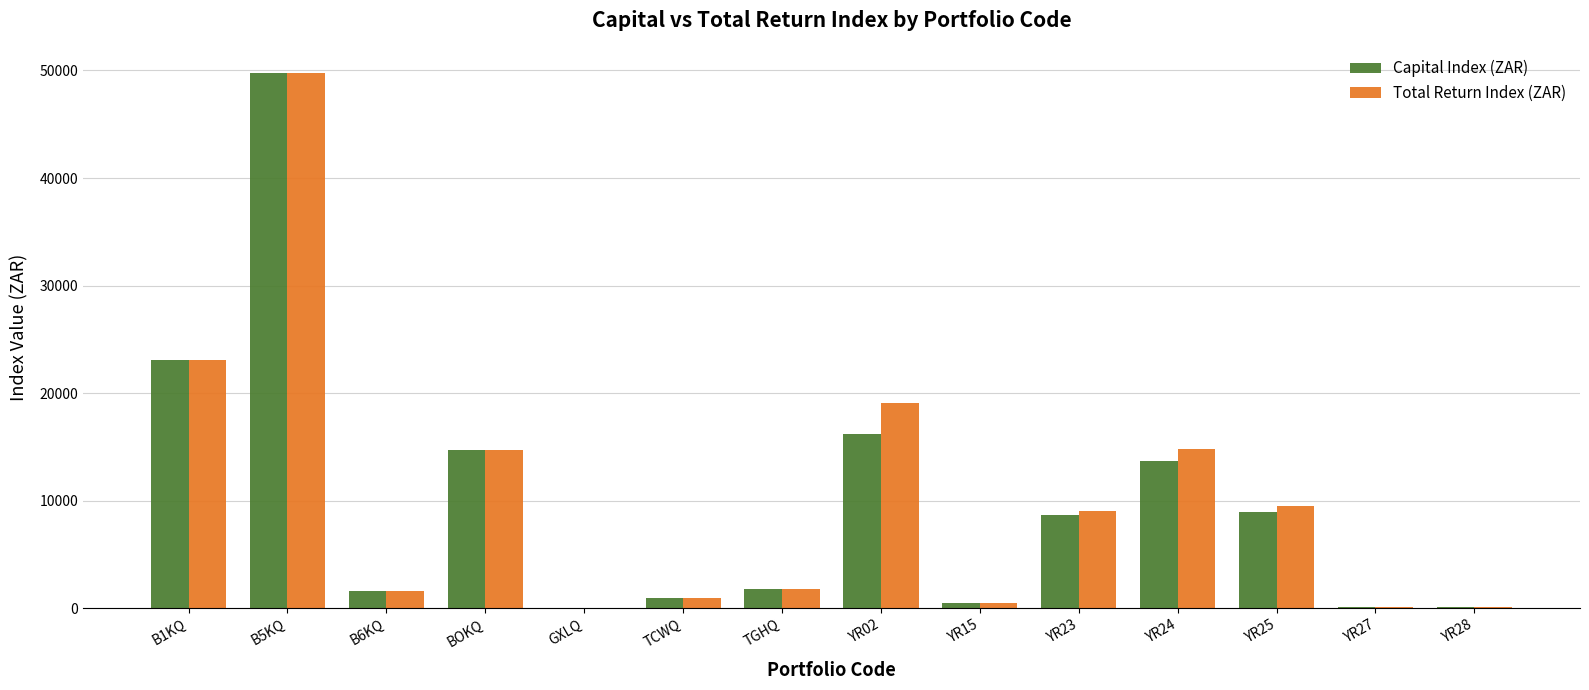

What is the total value across all series at YR23?

17703.3